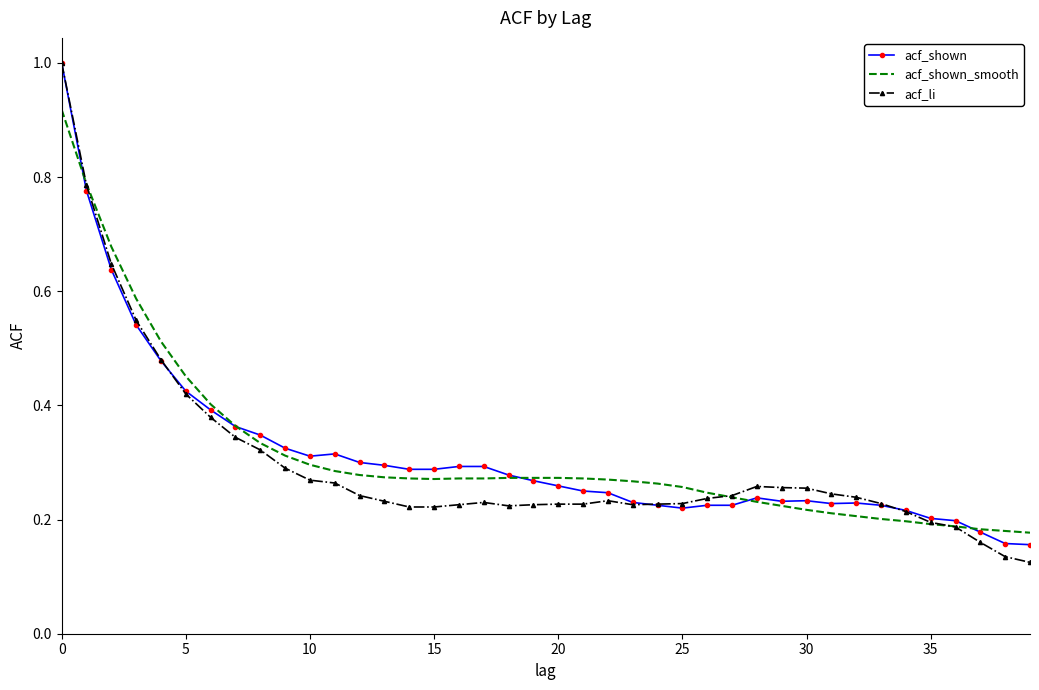

True or false: acf_shown has more than 2 interior local peaks.

True